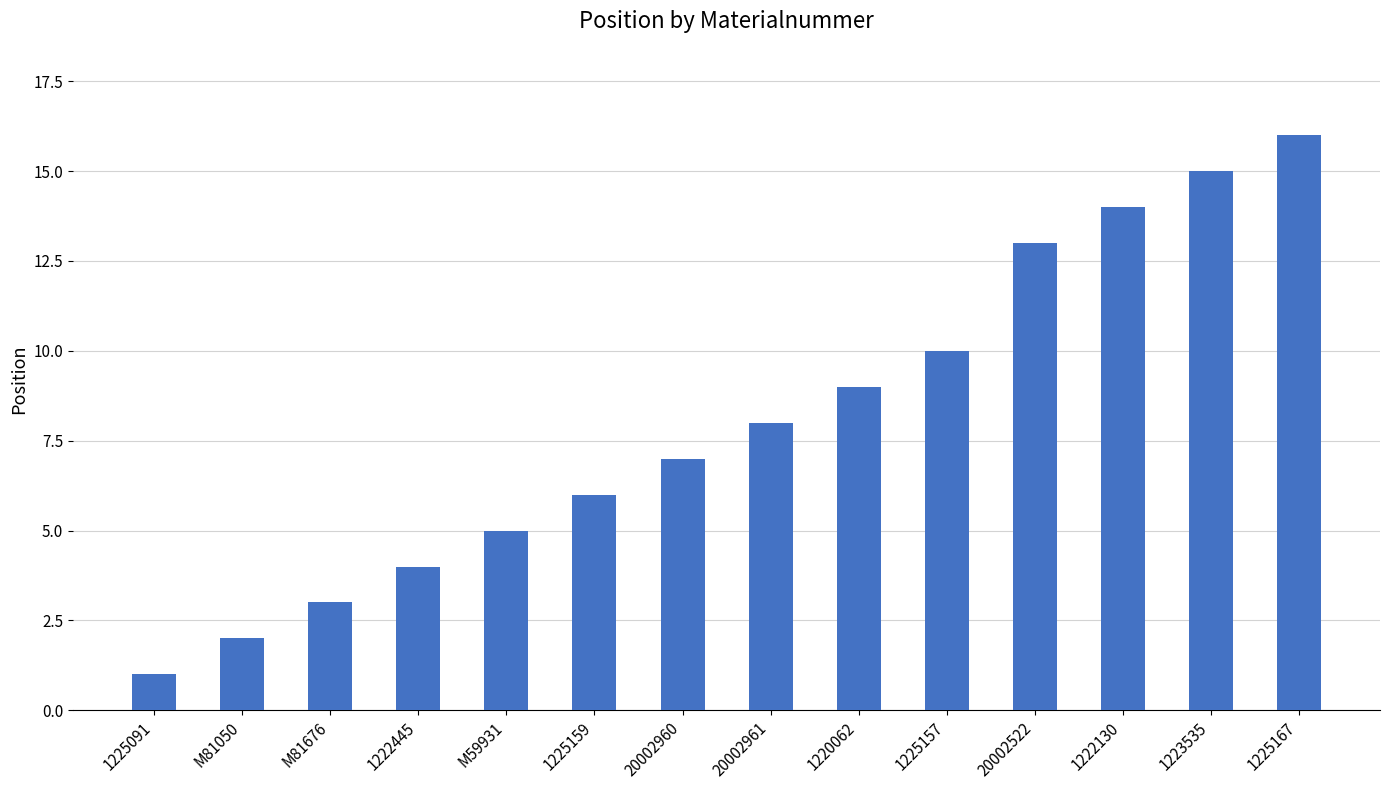

Reading right to left, extract all data points from this chart.

16	15	14	13	10	9	8	7	6	5	4	3	2	1